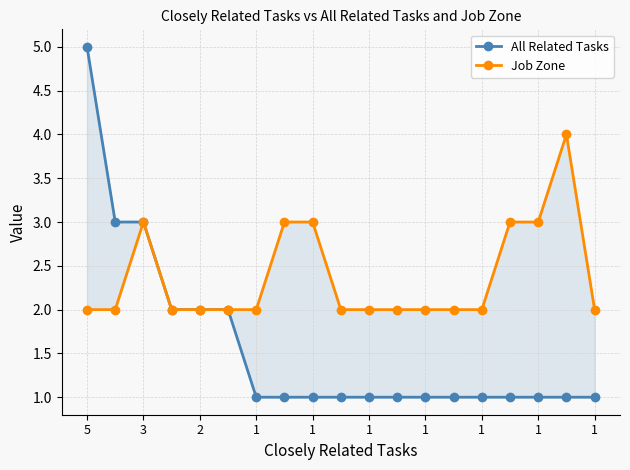

How many values in the Job Zone series exceed 2?

6